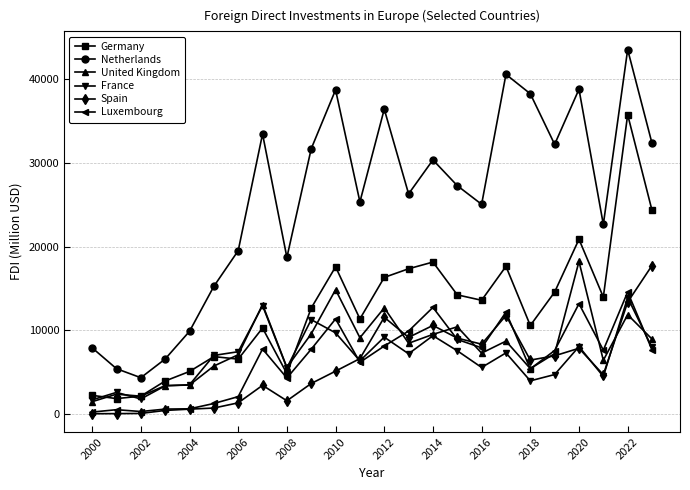

True or false: Spain and Netherlands intersect in this chart.

False